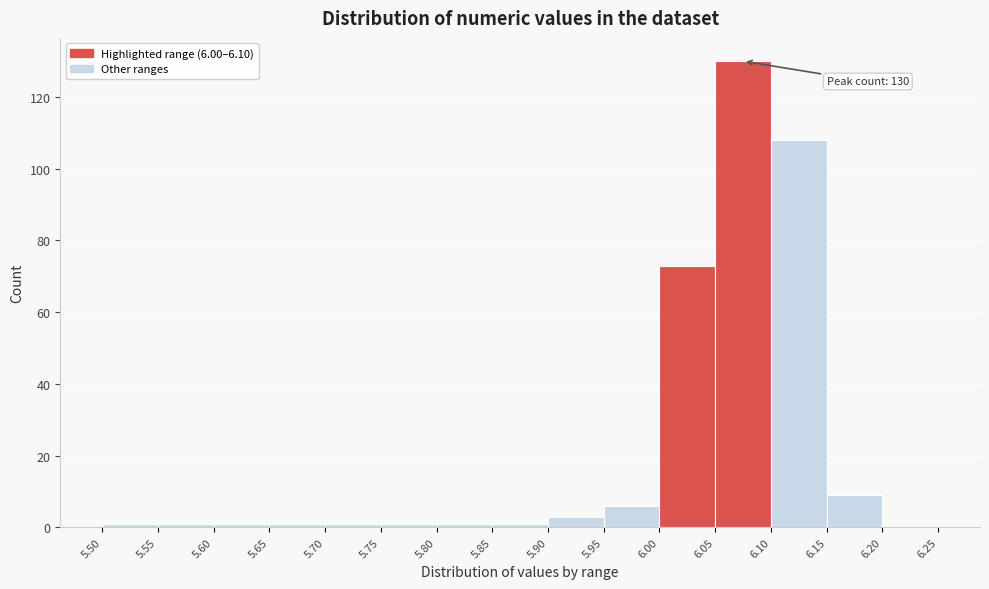

Which range on the x-axis has the tallest bar?

6.05 to 6.10